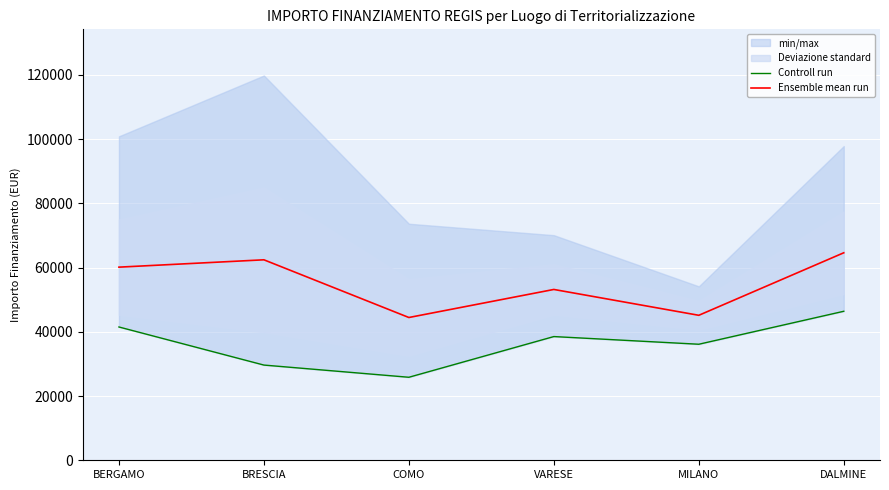

What is the spread (max minus min) of values at VARESE?

14664.7